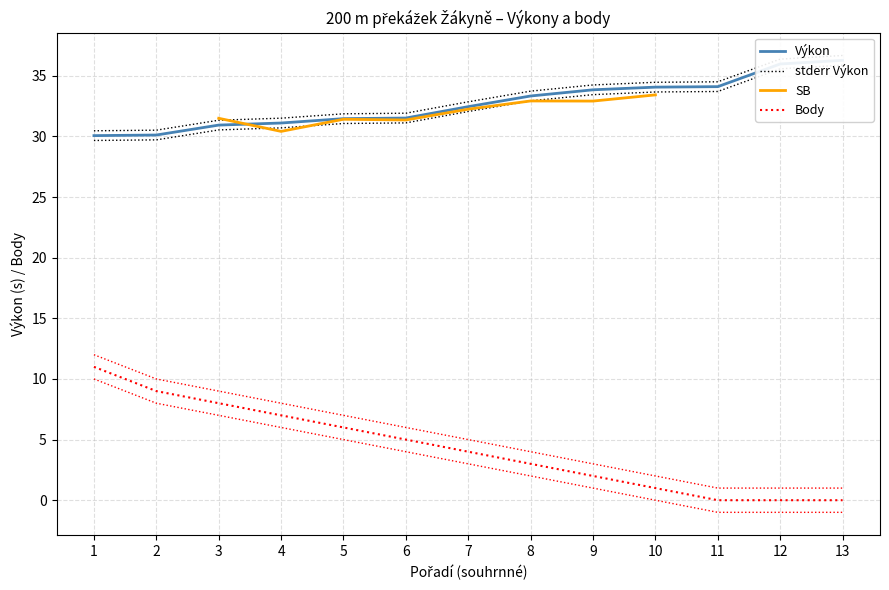

How many data points in stderr Výkon are less than 32?

6